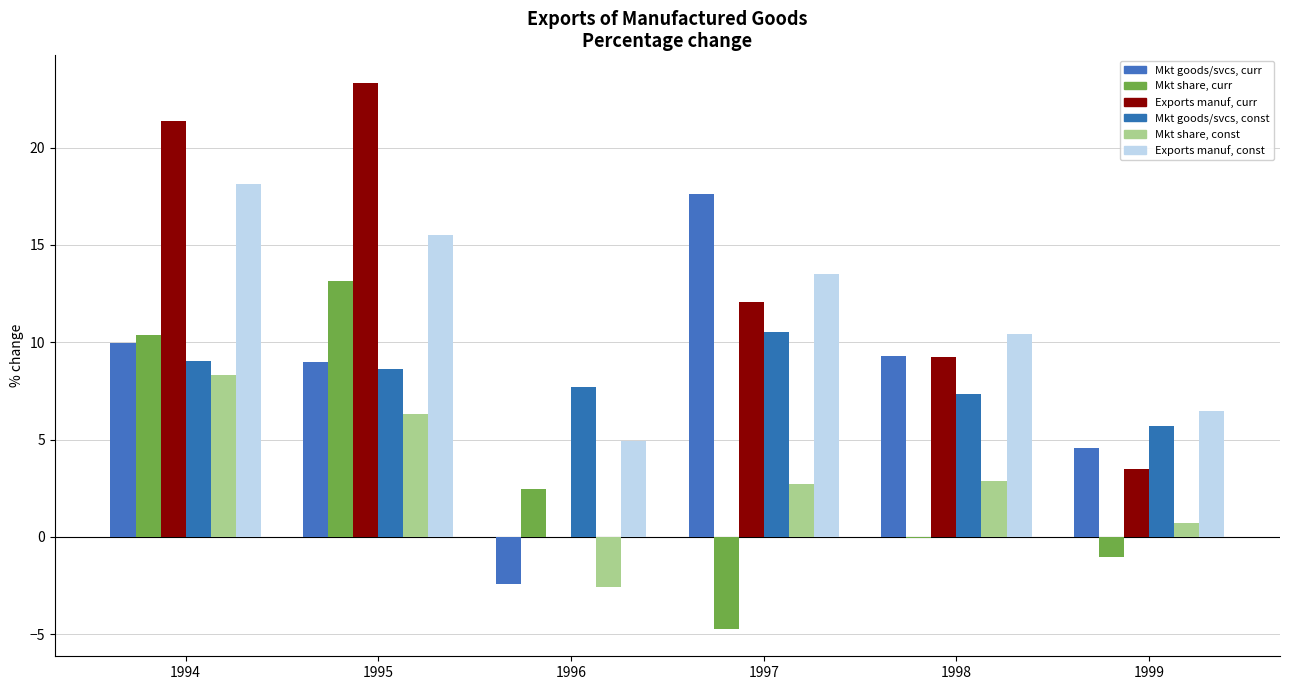

What is the total value across all series at 1997?

51.7